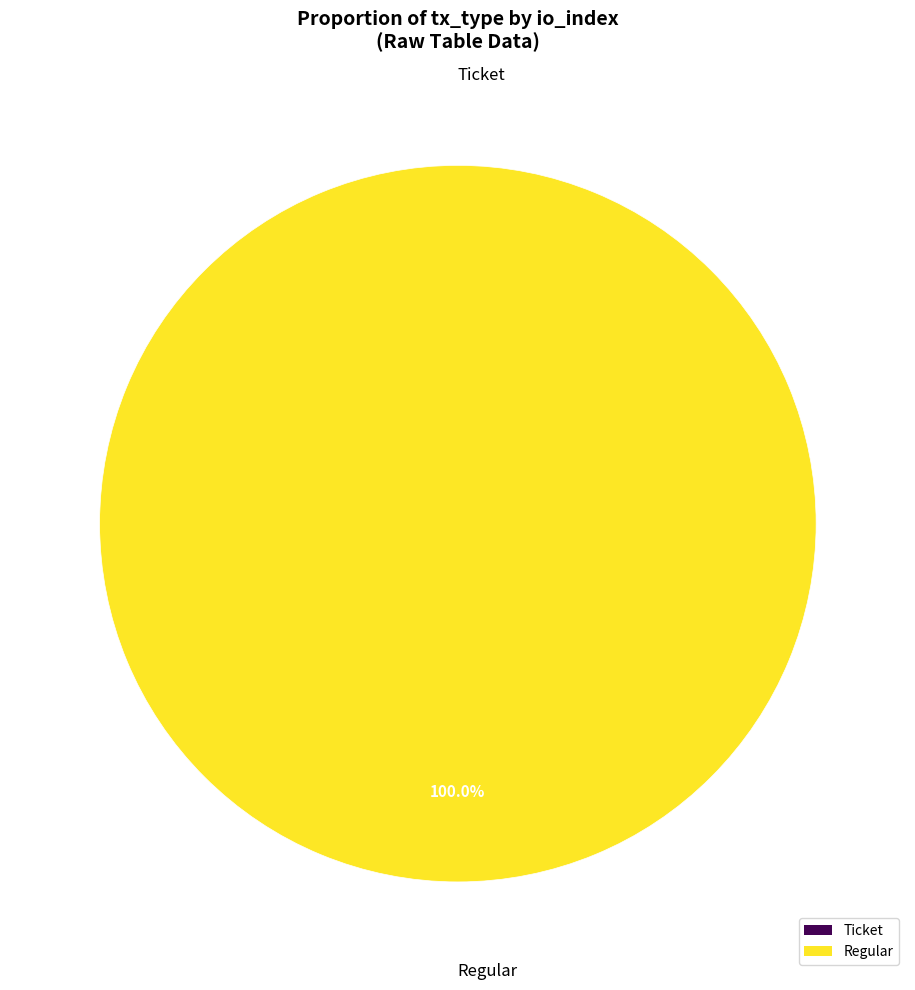

To the nearest percent, what is the average slice percentage?

50%